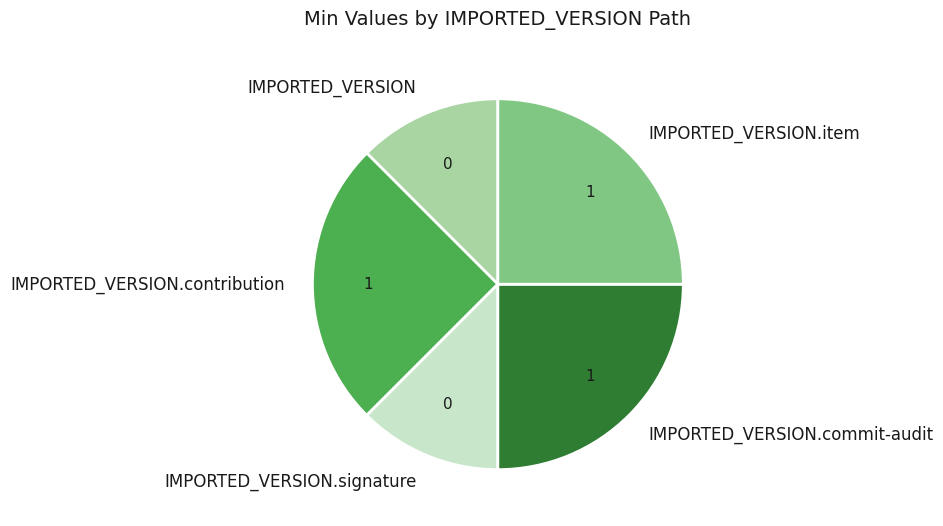

Is it true that IMPORTED_VERSION.signature is 6% of the pie?

False